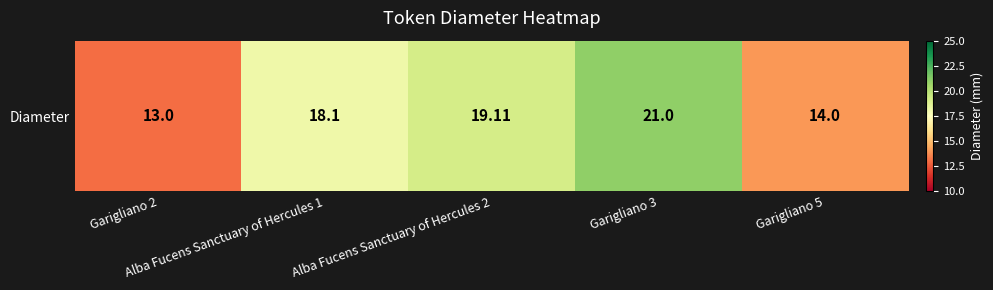

Count the number of values greater than 18.

3